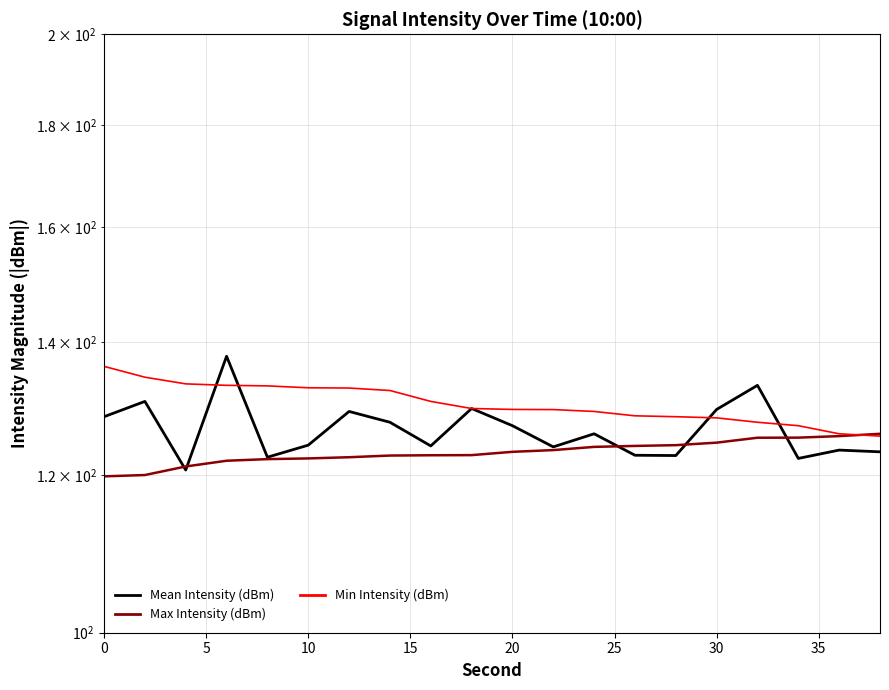

How many distinct data groups are displayed?

3